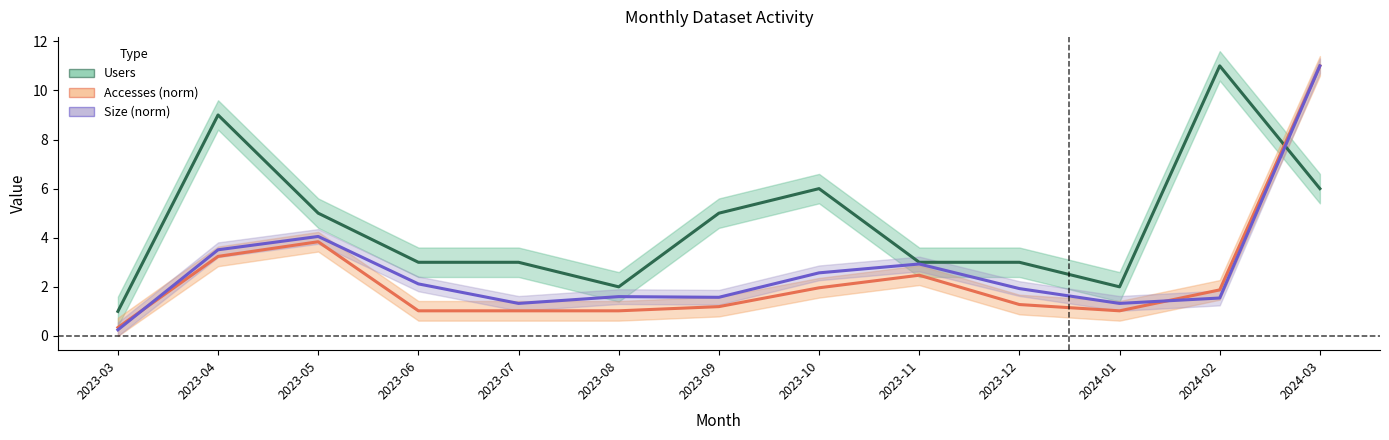

At which category is the sum across all series the highest?

2024-03